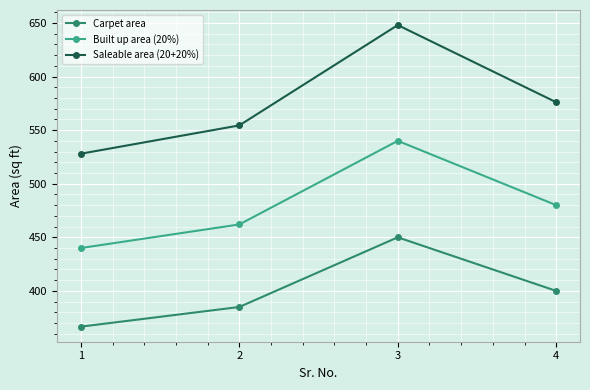

What is the average value of the Built up area (20%) series?

480.5